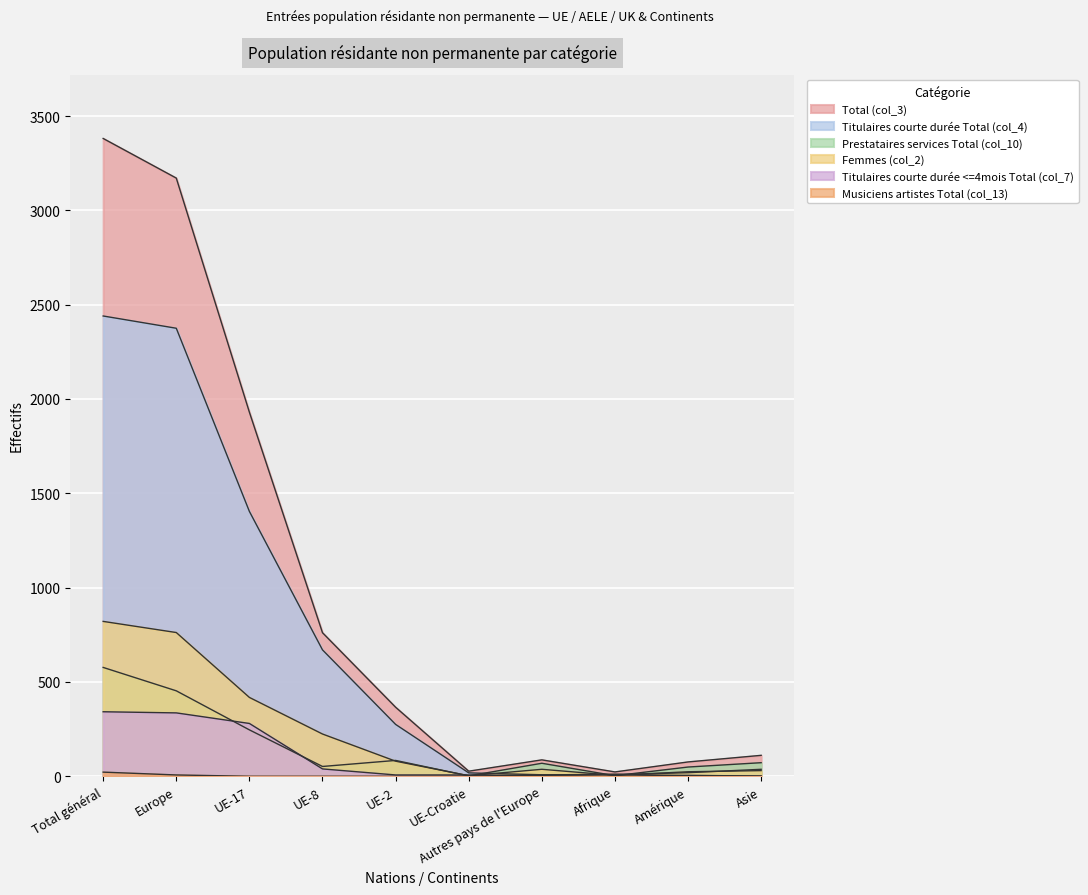

What is the sum of the Prestataires services Total (col_10) values at Autres pays de l'Europe and Afrique?

72